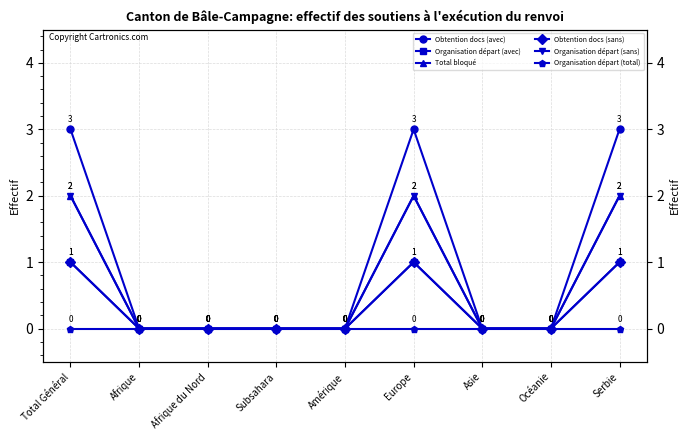

At how many categories does at least one series exceed 2?

3